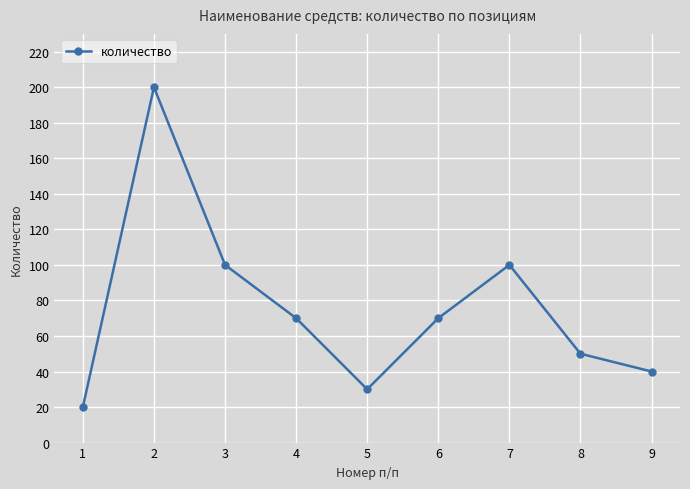

What is the average value?

76